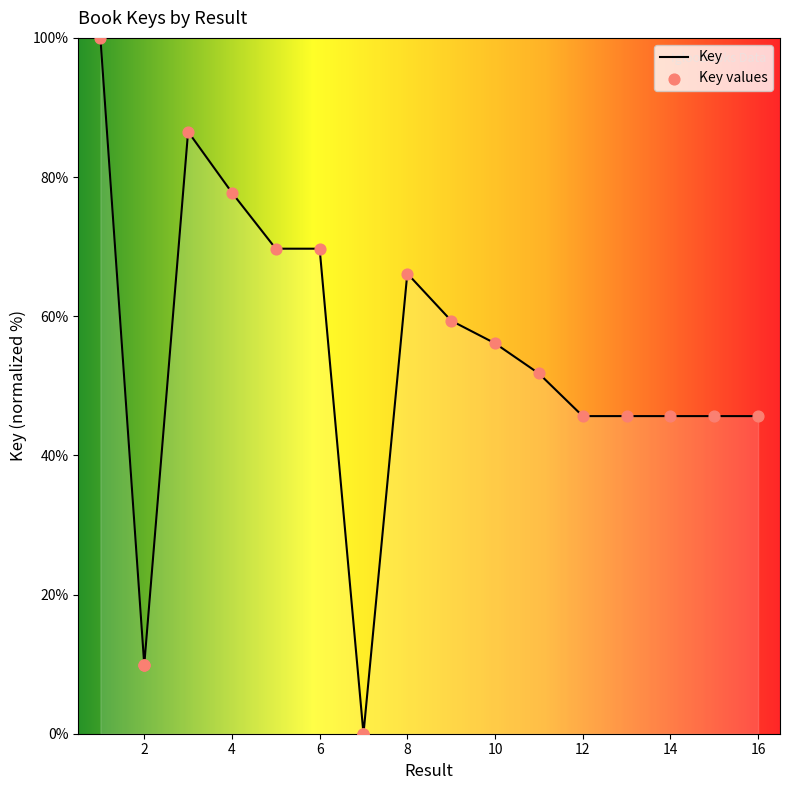

What is the change in value from 5 to 14?

-24.1